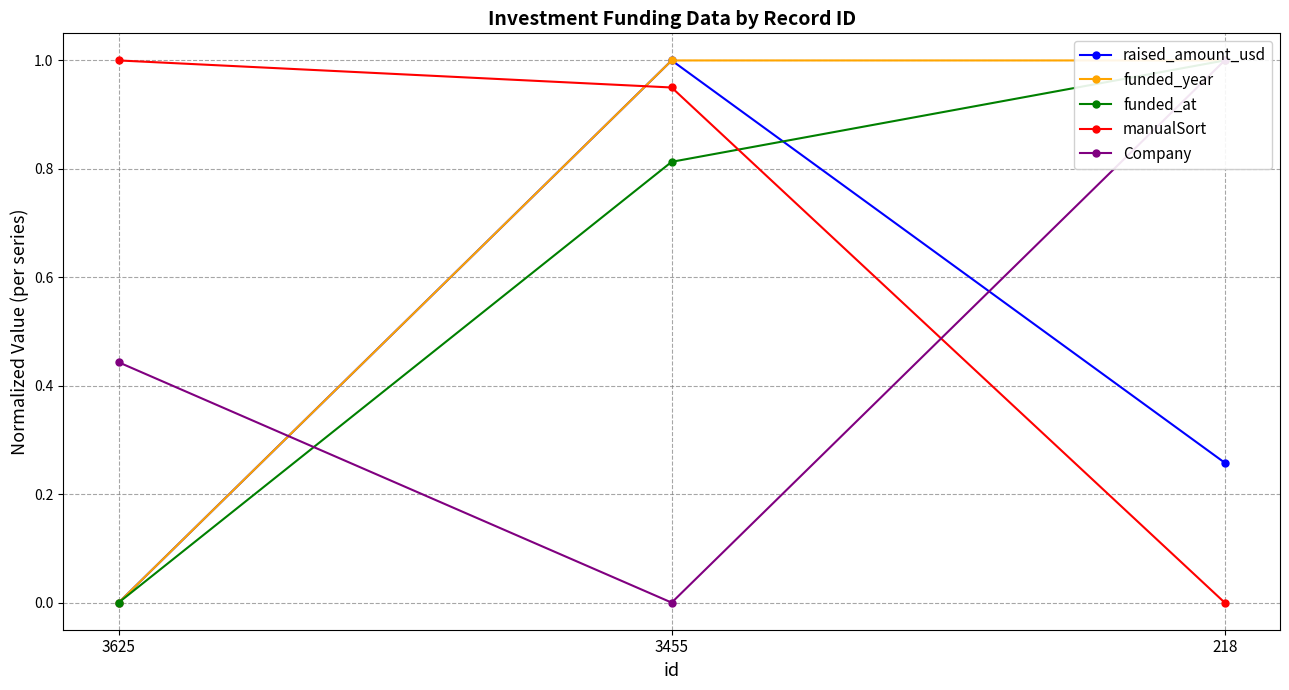

List the labels in order of raised_amount_usd value, smallest first.

3625, 218, 3455